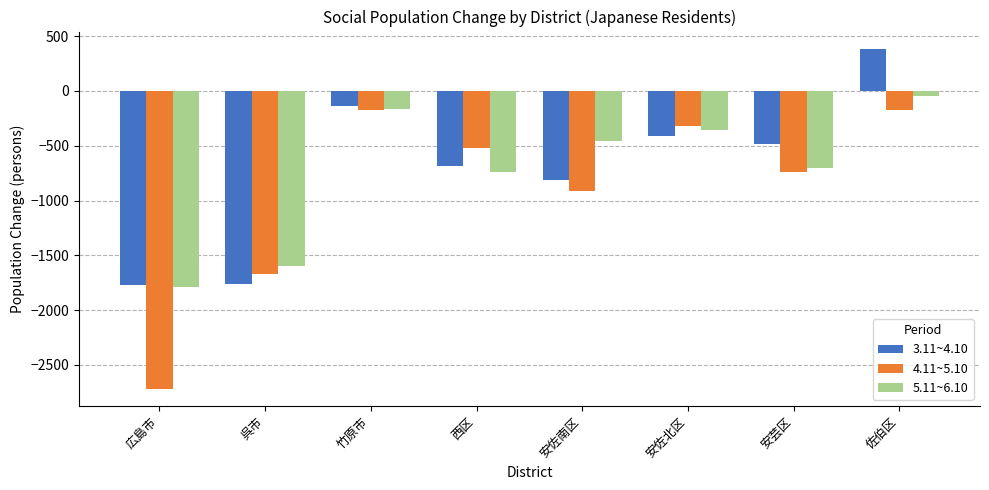

How many values in the 5.11~6.10 series exceed -458?

3